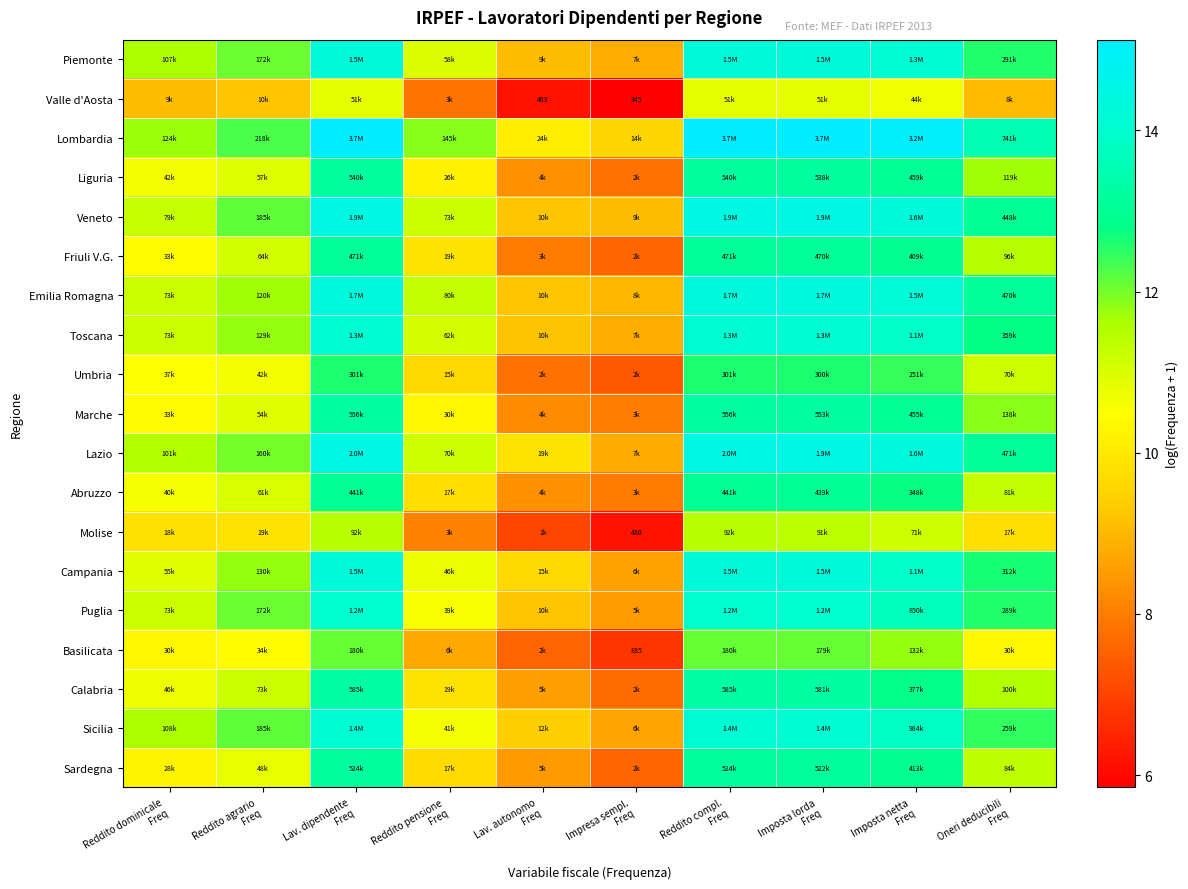

How many data points does each series have?

10